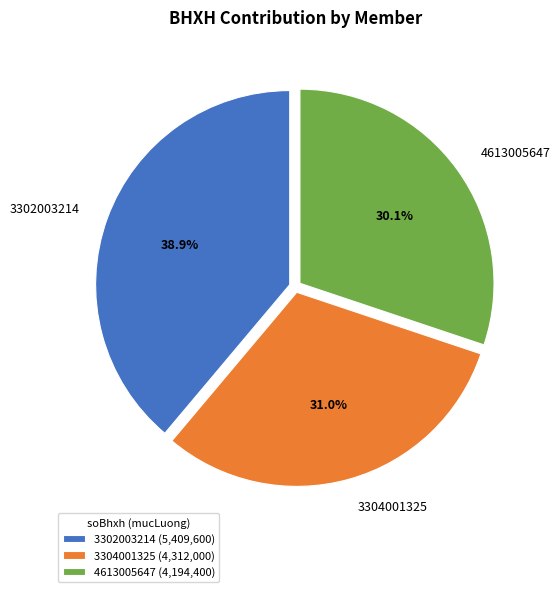

Which category has the biggest portion of the pie?

3302003214